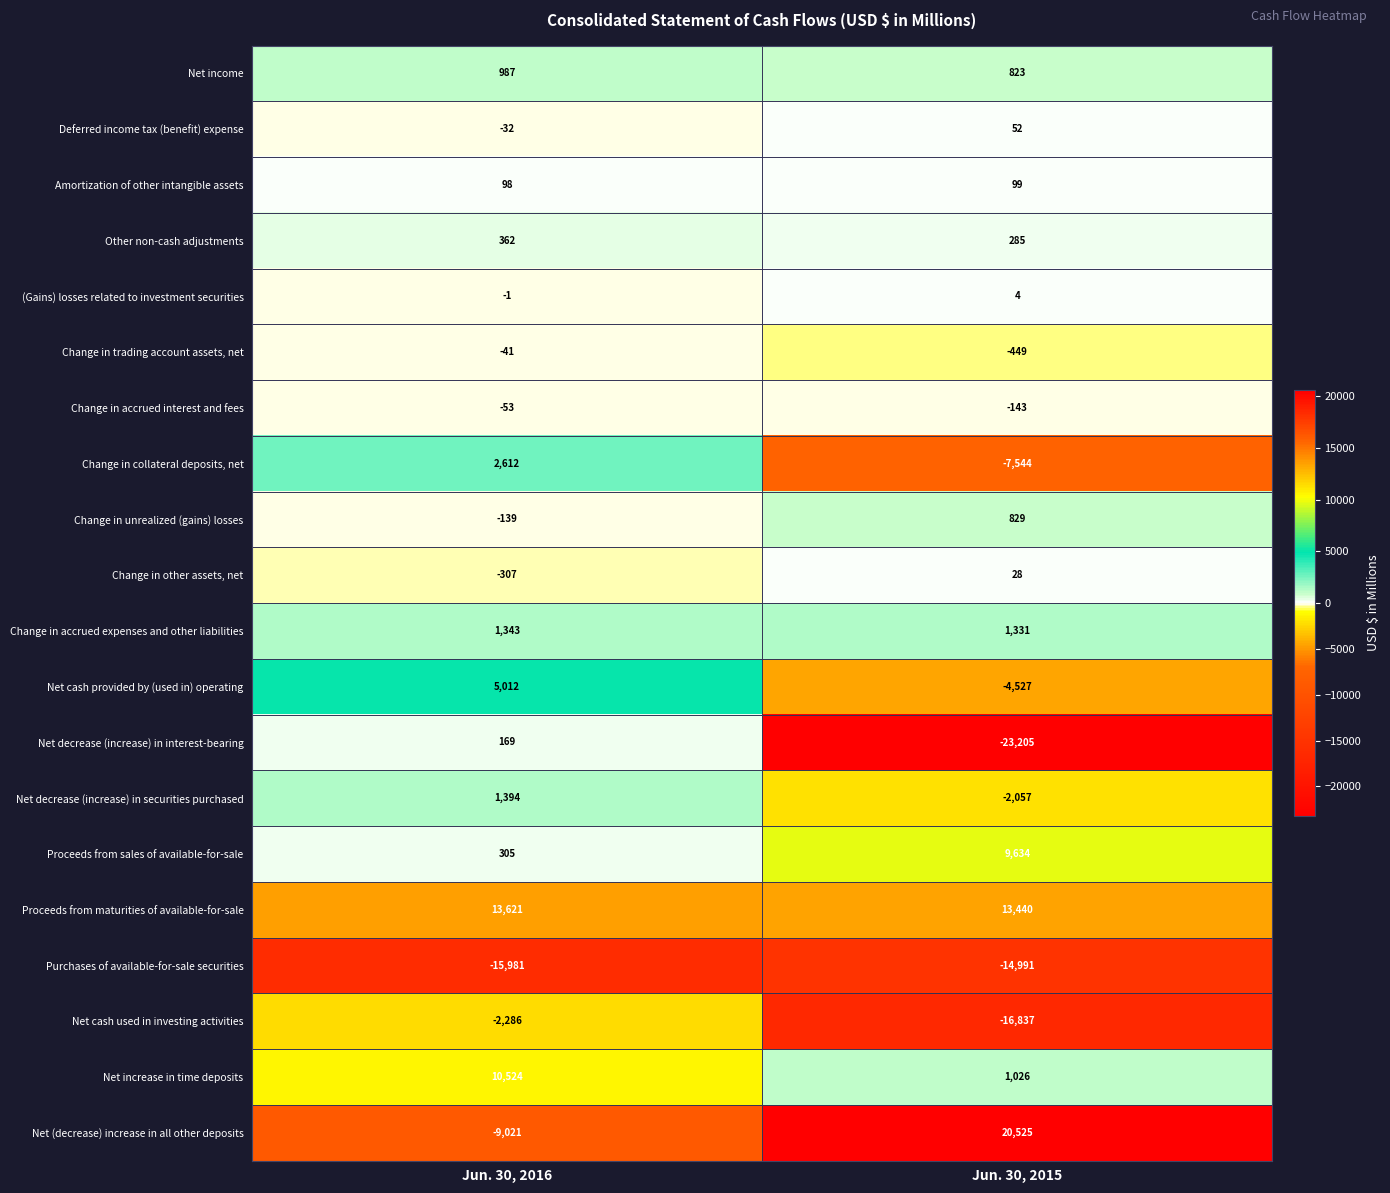

Which series has the widest spread of values?

Net (decrease) increase in all other deposits